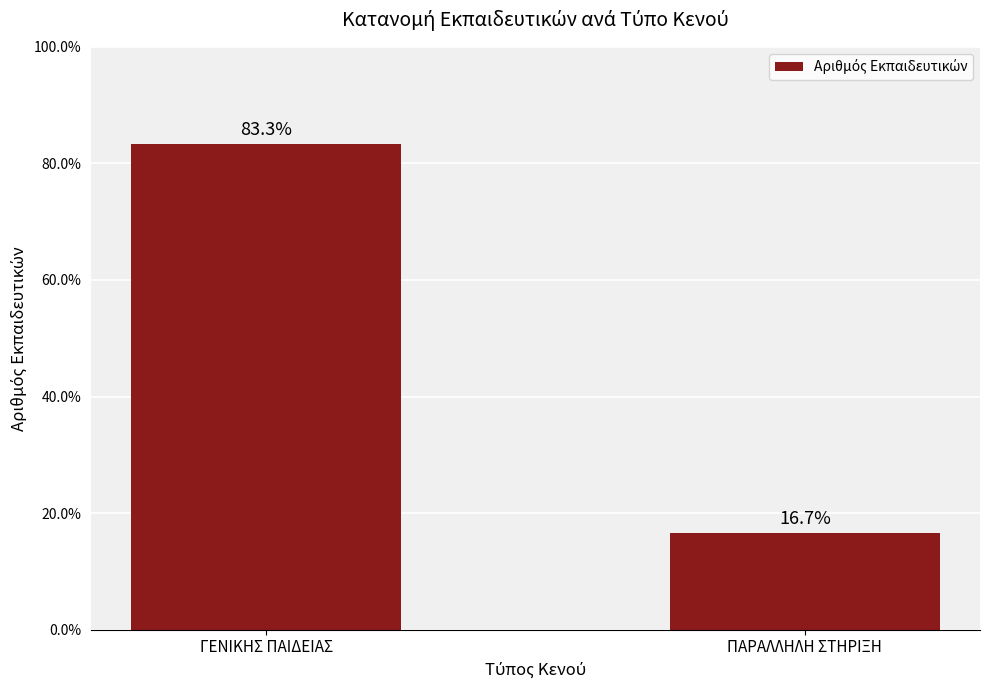

What is the change in value from ΓΕΝΙΚΗΣ ΠΑΙΔΕΙΑΣ to ΠΑΡΑΛΛΗΛΗ ΣΤΗΡΙΞΗ?

-66.7